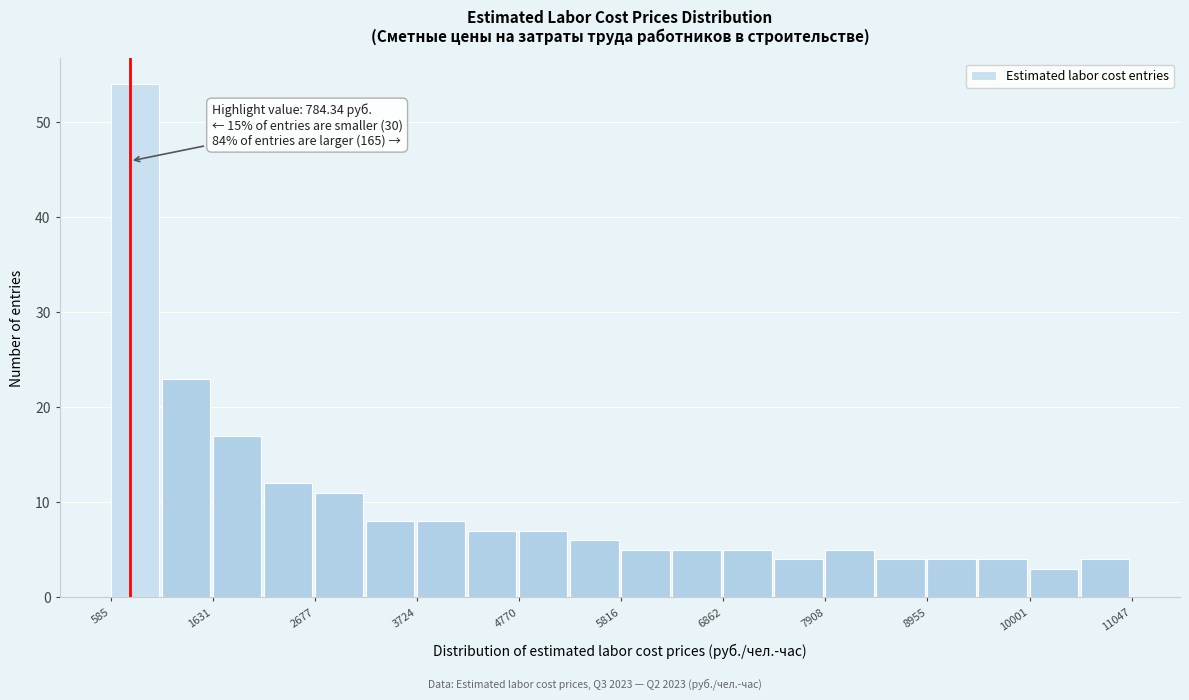

Read against the x-axis, roughly where is the centre of the tallest bar?

800